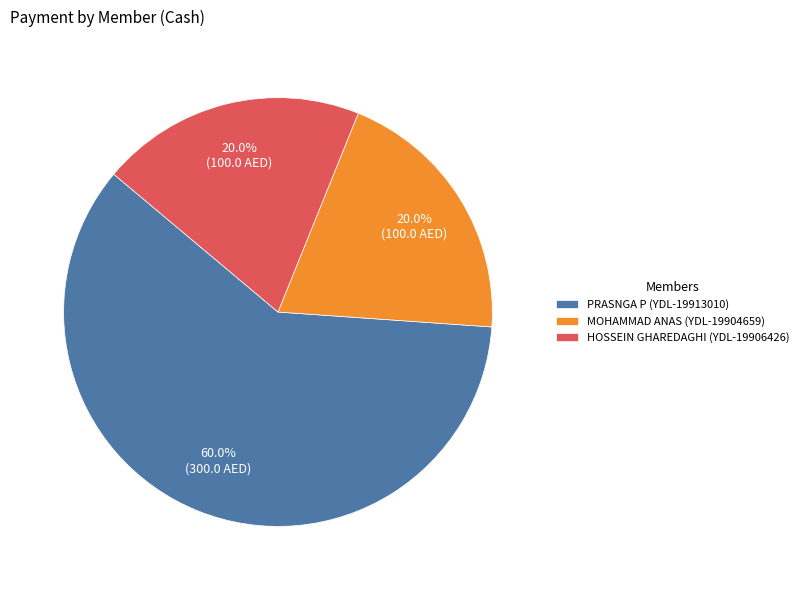

Which category has the biggest portion of the pie?

PRASNGA P (YDL-19913010)